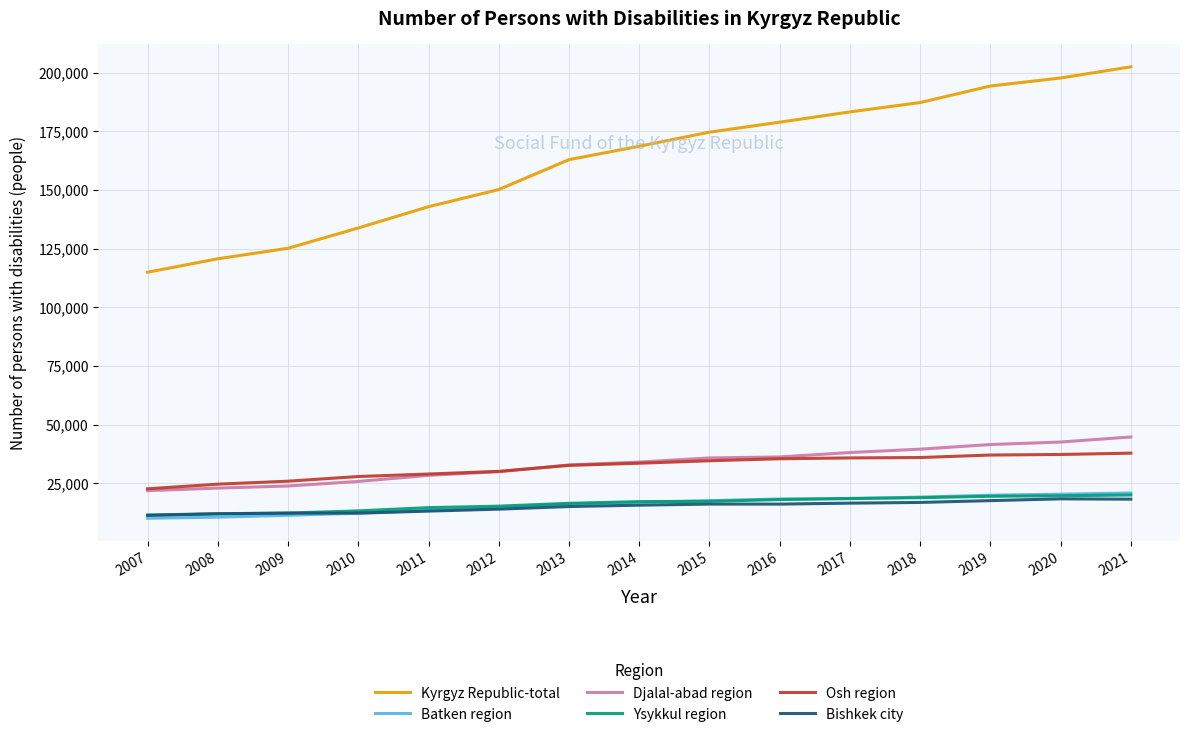

What is the spread (max minus min) of values at 2011?

129813